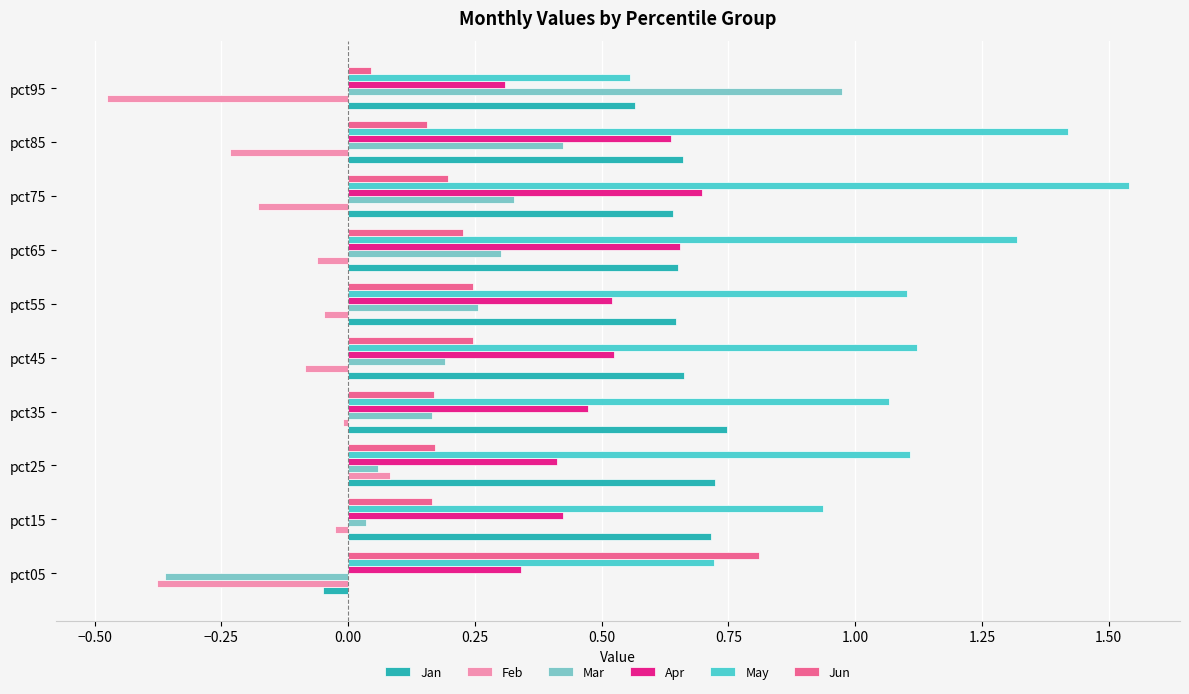

At which label does Jun reach its minimum?

pct95